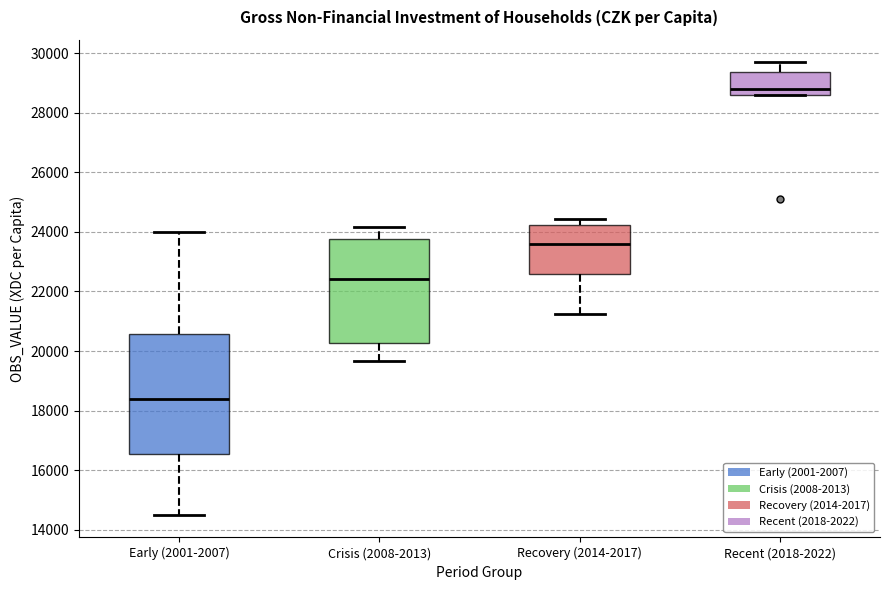

Reading left to right, transcribe this box plot: for each box, give where its median line is, the range the box spans, and where its two whiskers end, as read against the y-axis. The values are not printed on the chart, so give them approximately, as read against the axis.

Early (2001-2007): median 18400, box 16600 to 20600, whiskers 14400 to 24000
Crisis (2008-2013): median 22400, box 20200 to 23800, whiskers 19600 to 24200
Recovery (2014-2017): median 23600, box 22600 to 24200, whiskers 21200 to 24400
Recent (2018-2022): median 28800, box 28600 to 29400, whiskers 28600 to 29600